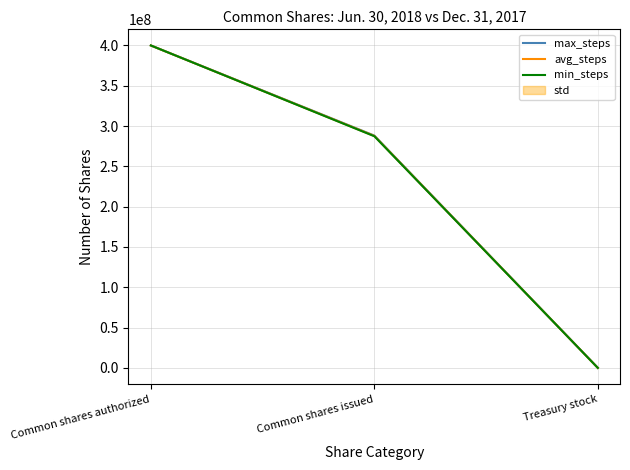

What is the label of the 3rd point from the left?

Treasury stock